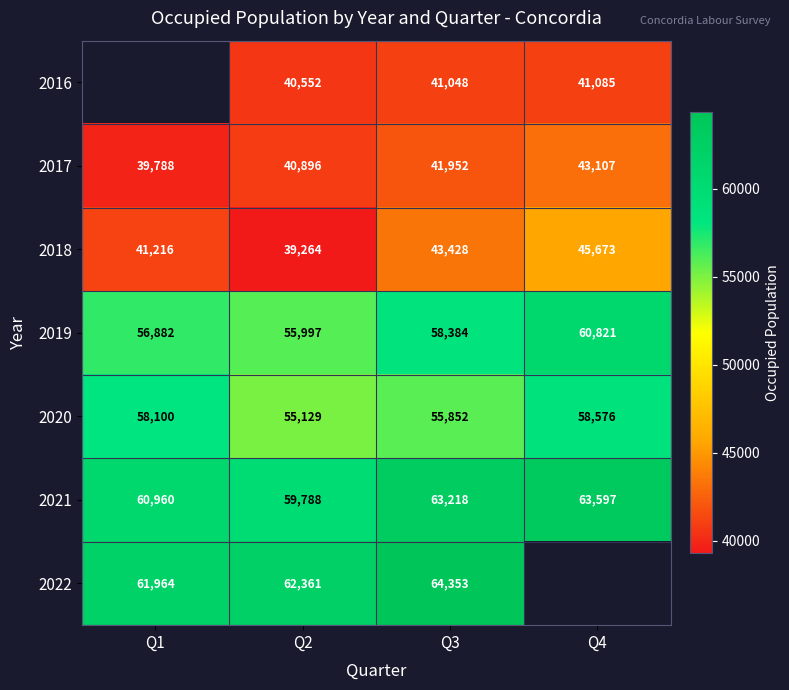

True or false: 2019 has a value of 98302.6 at Q4.

False